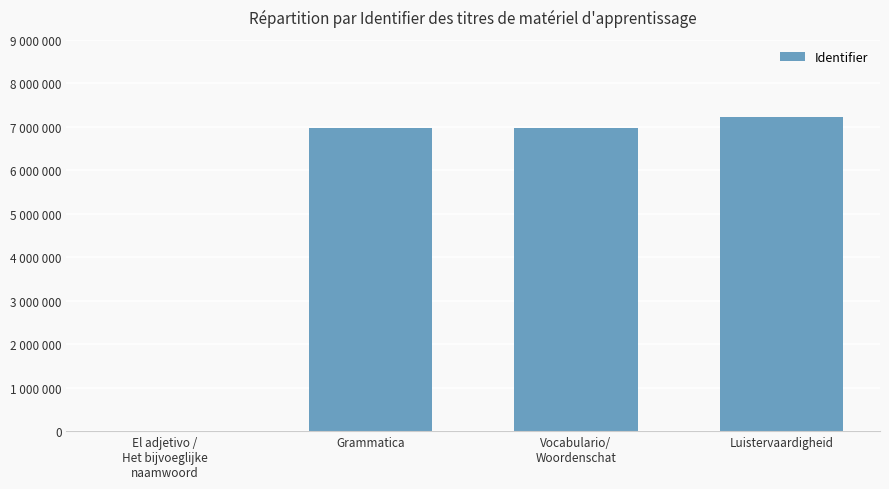

What is the sum of the values at Luistervaardigheid and Grammatica?

14207587